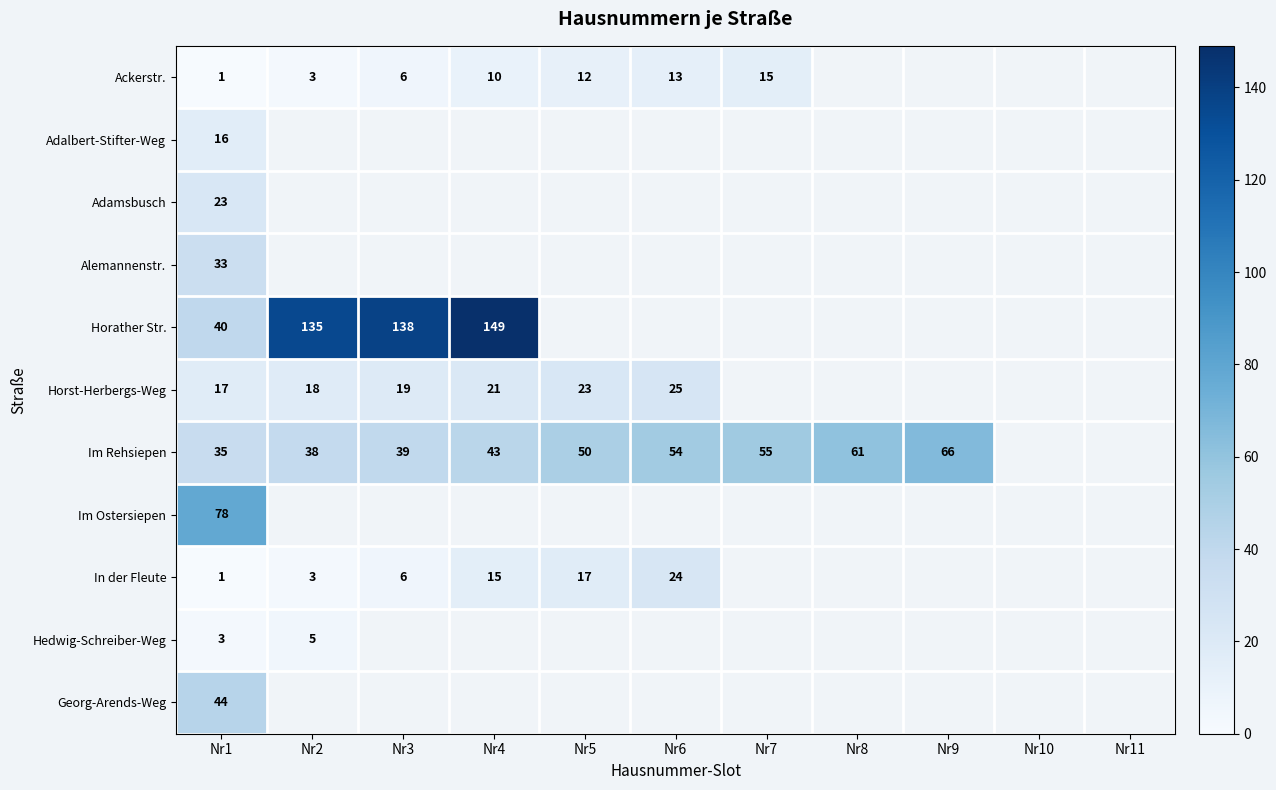

What is the greatest value displayed?

149.0